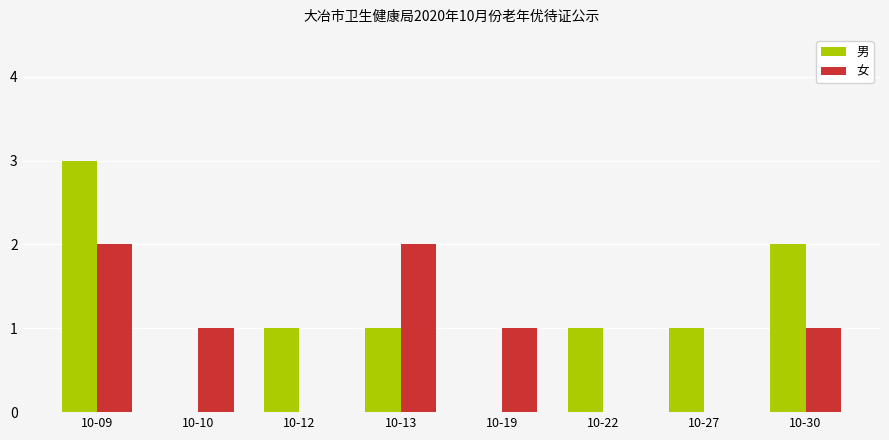

Is it true that 女 equals 1 at 10-30?

True